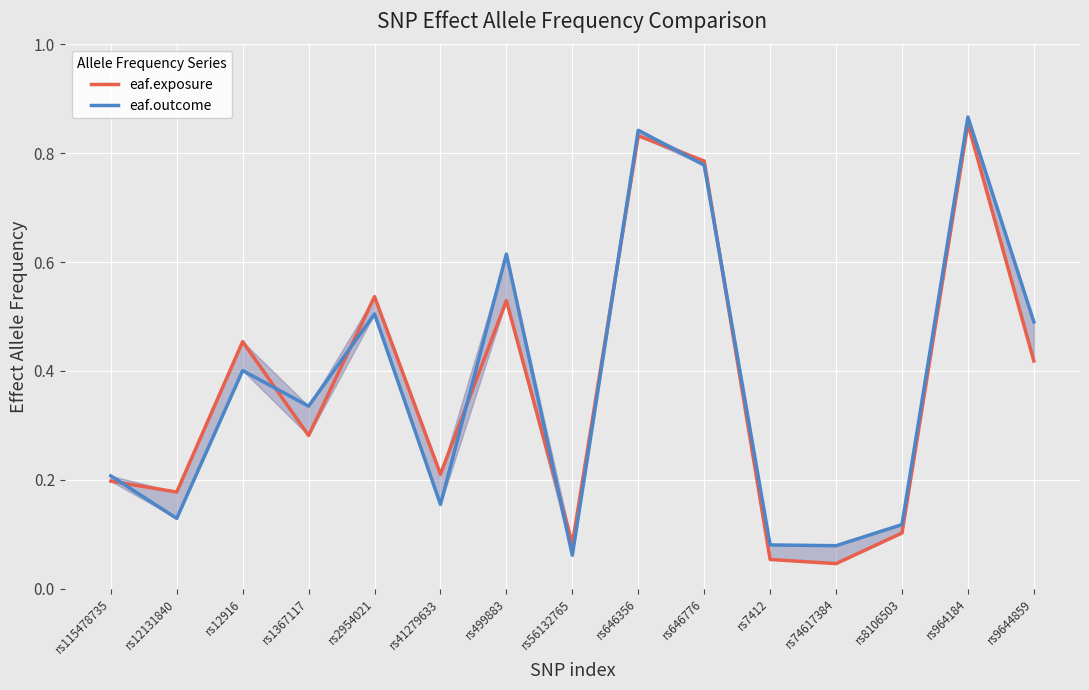

Is it true that eaf.exposure equals 0.2 at rs12131840?

True